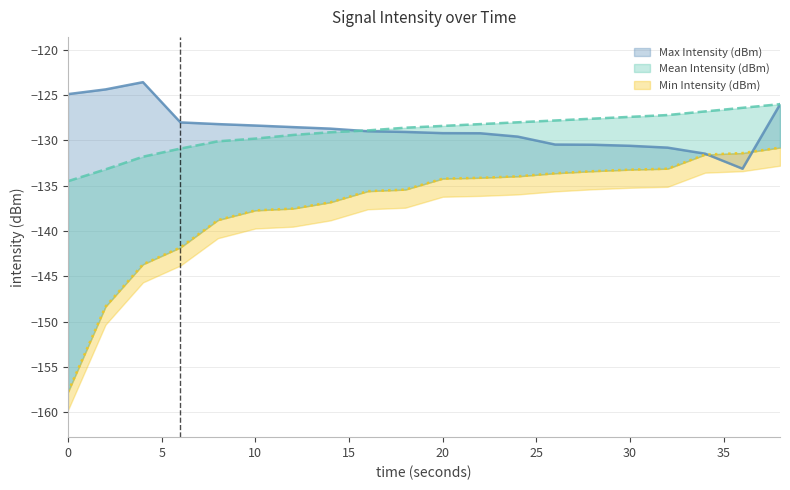

Between 38 and 0, which is larger?

38